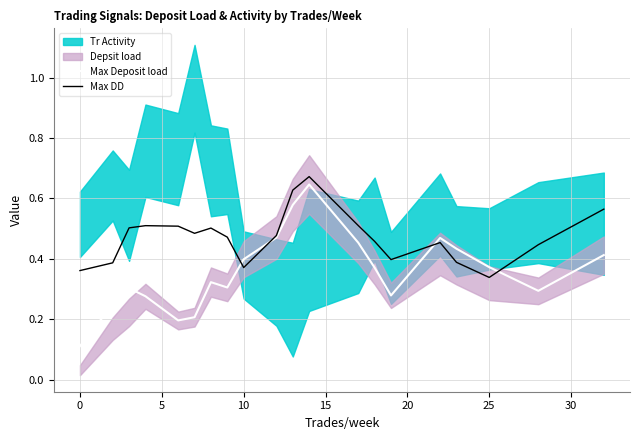

The value of Max Deposit load at 16 is 0.2. True or false?

False